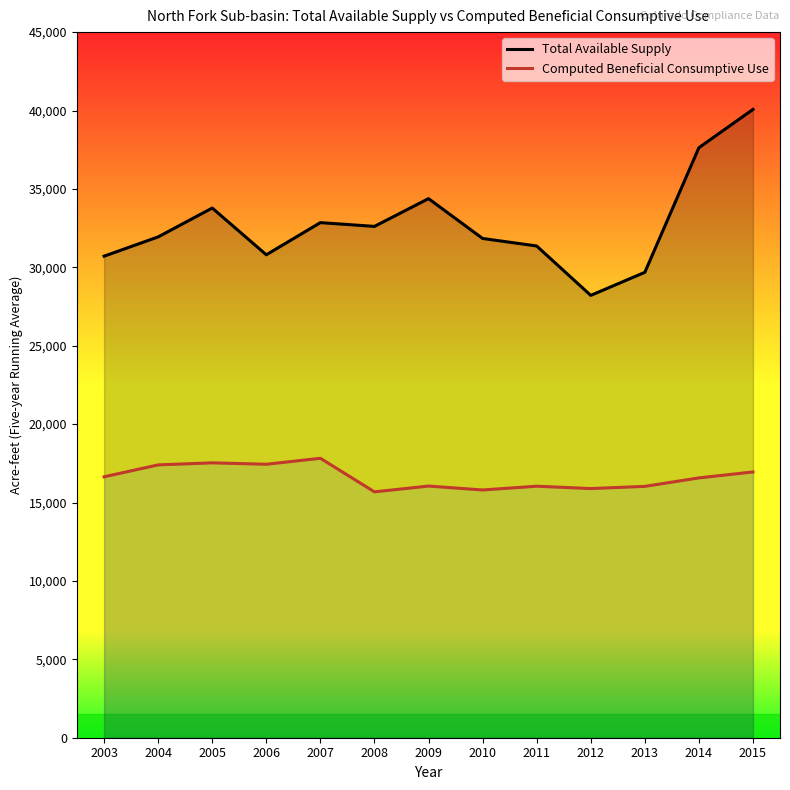

What is the value of the Computed Beneficial Consumptive Use point at the 7th from the left?

16050